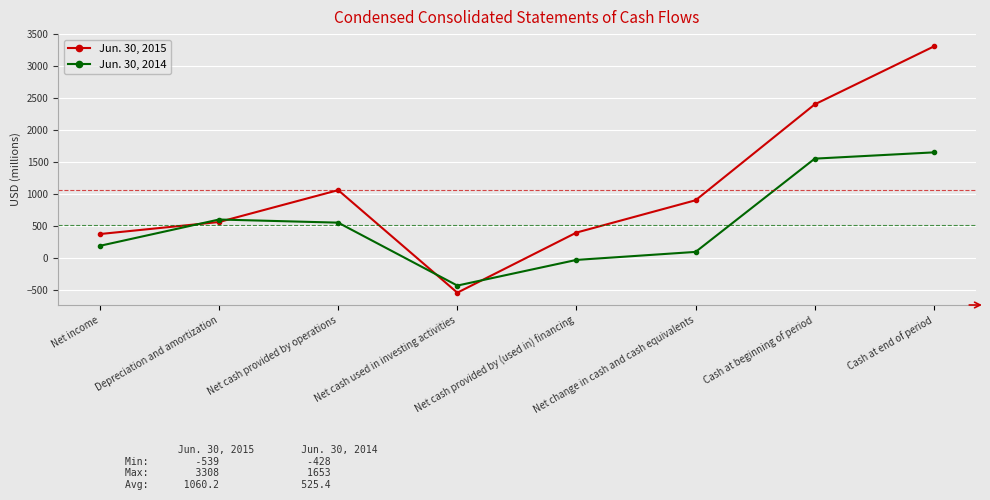

Between which two adjacent categories do Jun. 30, 2014 and Jun. 30, 2015 first intersect?

Net income and Depreciation and amortization